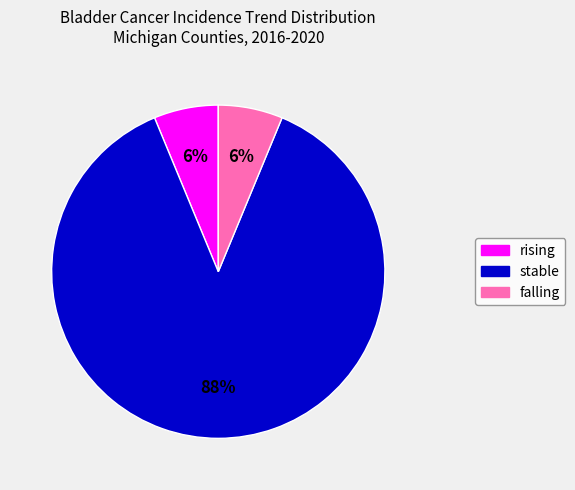

Is stable the majority of the pie?

Yes